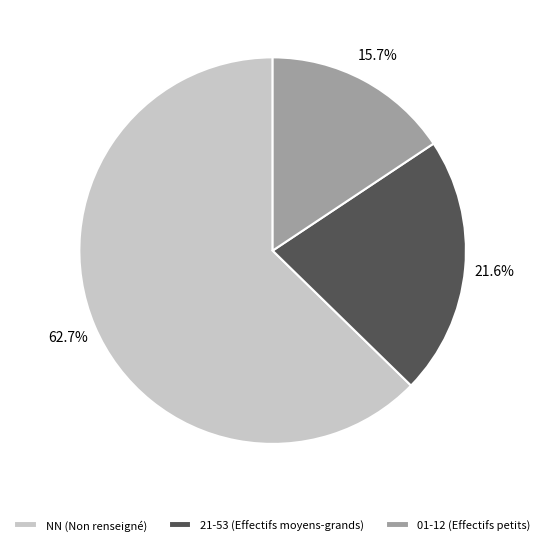

Is there a majority slice in this chart?

Yes